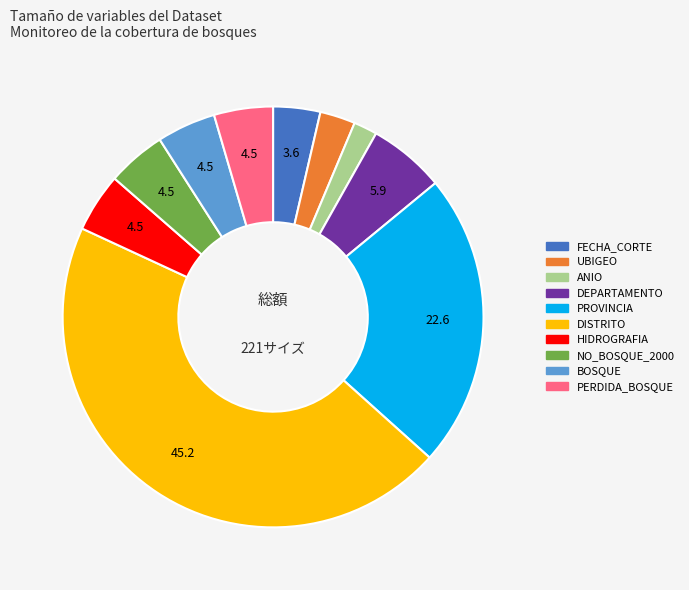

Which category has the biggest portion of the pie?

DISTRITO